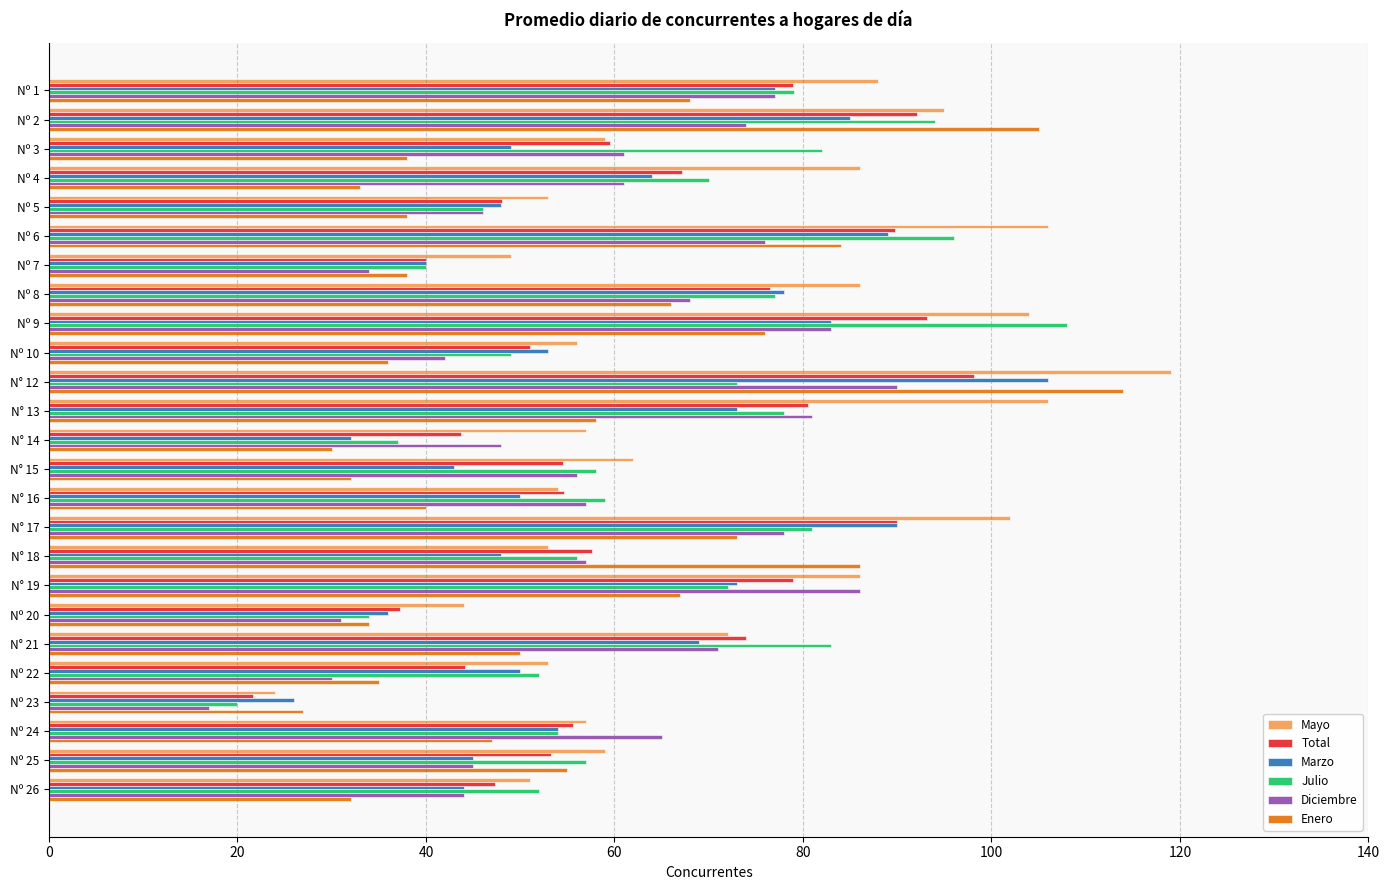

What is the total value across all series at Nº 9?

547.2